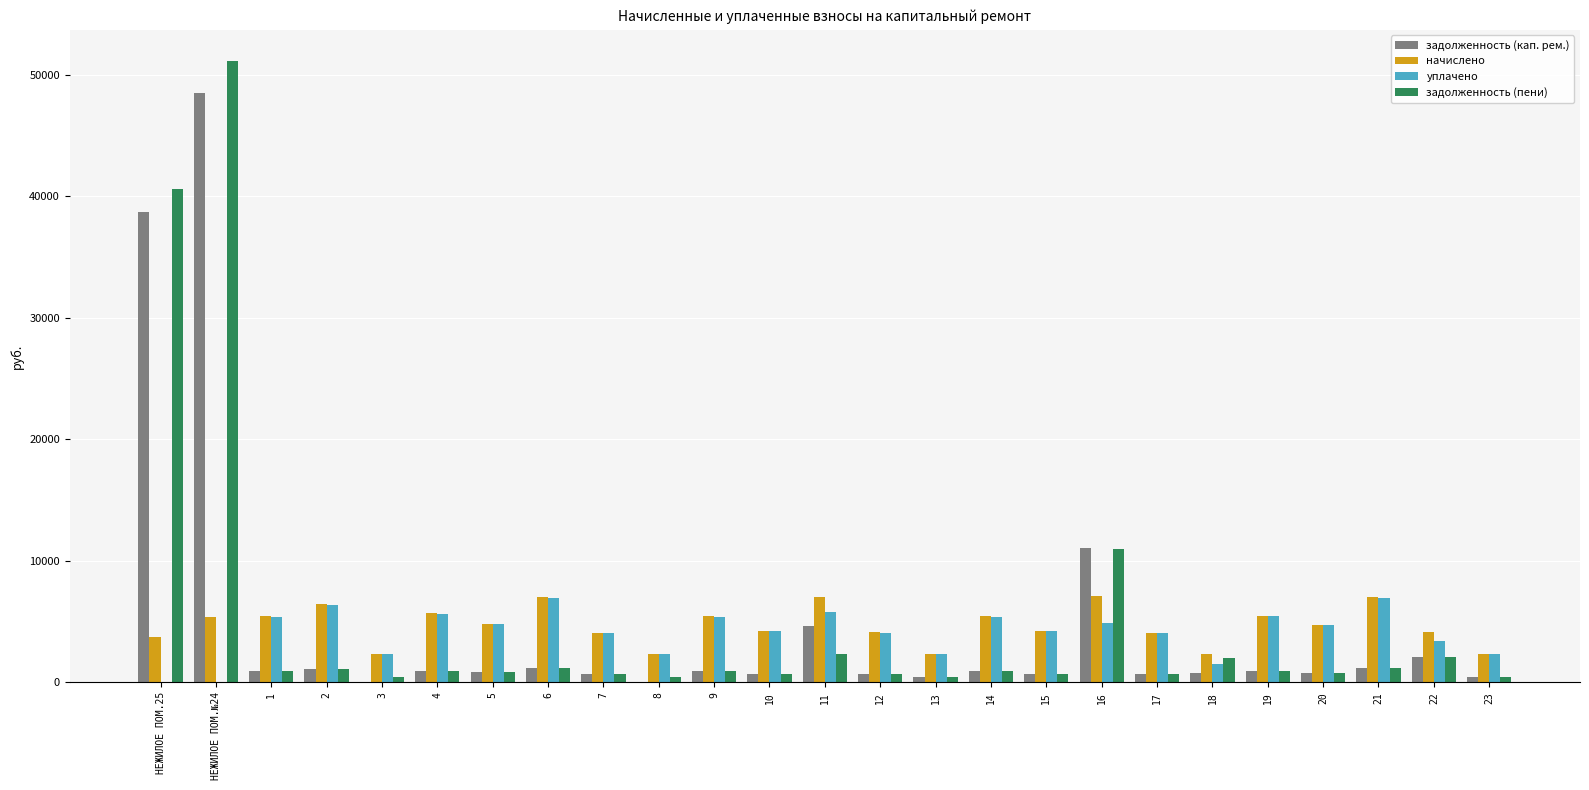

Does the chart contain stacked bars?

No